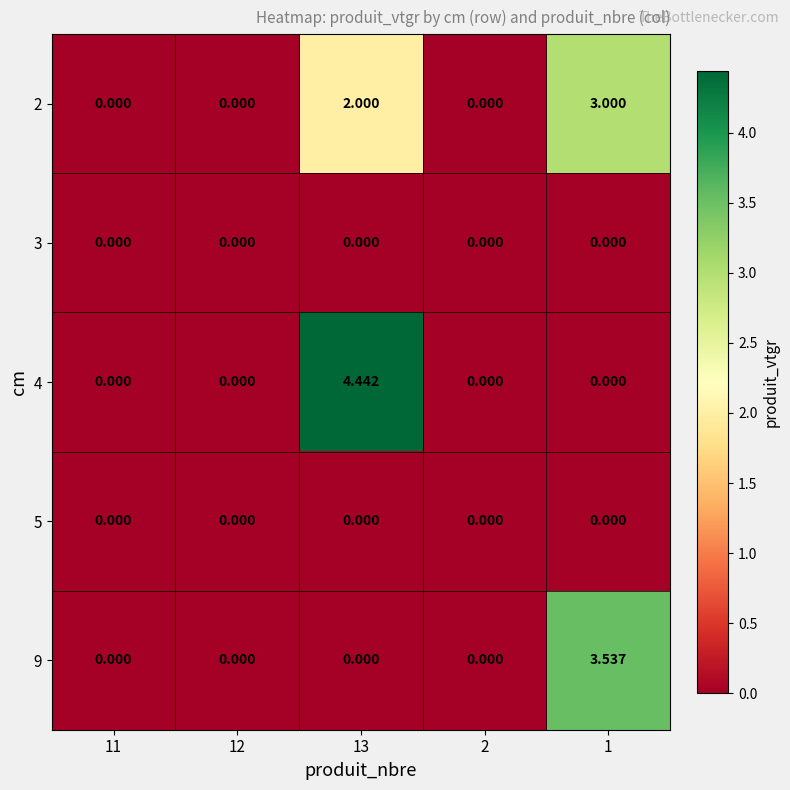

Is the value of 4 at 13 greater than the value of 3 at 11?

Yes